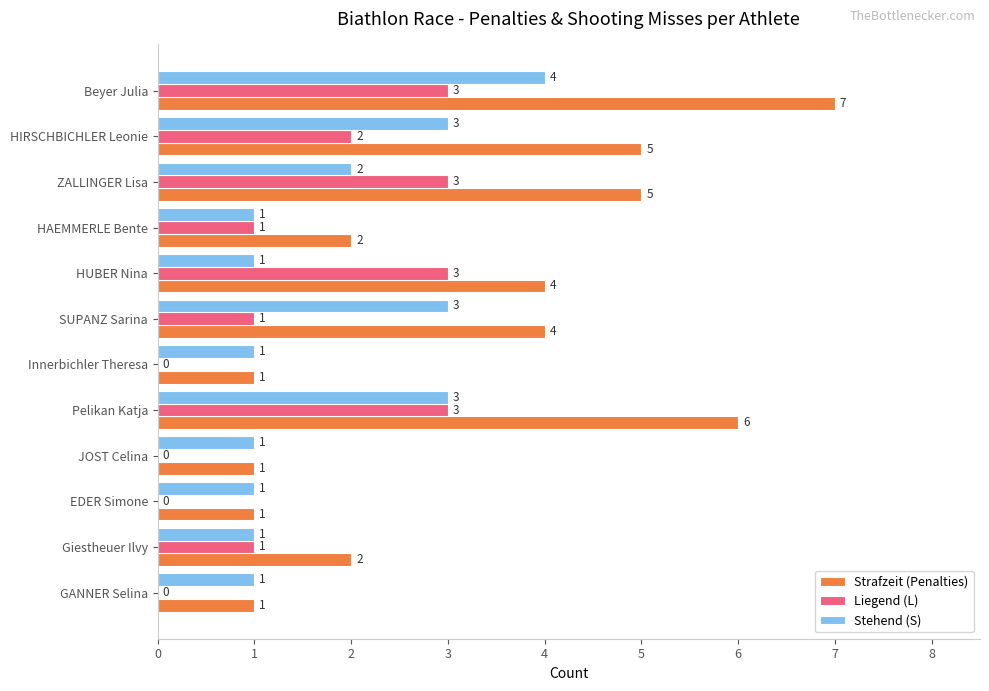

How many categories are shown in the chart?

12